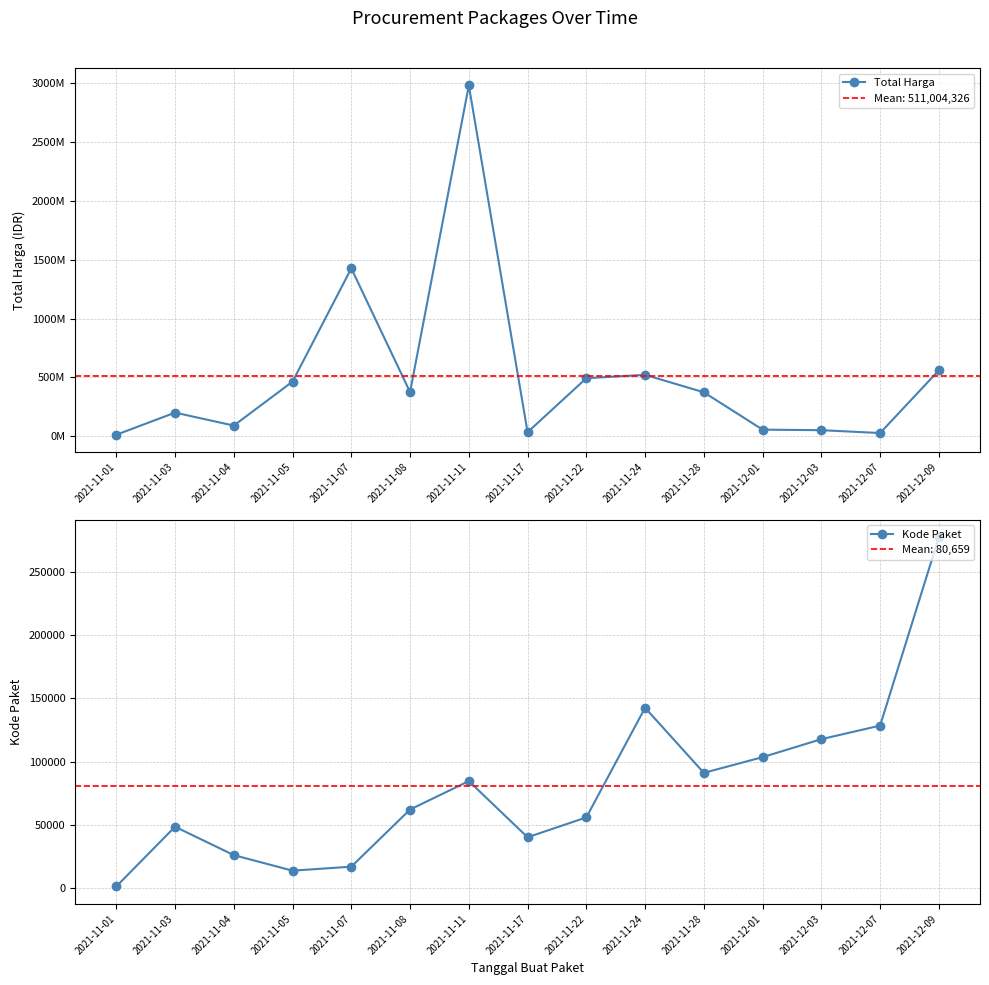

The Total Harga series shows 792071319 at 2021-11-22. True or false?

False